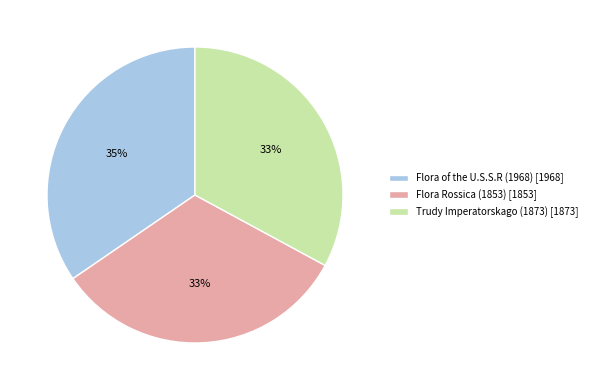

Is the sum of Flora of the U.S.S.R (1968) and Flora Rossica (1853) greater than half?

Yes